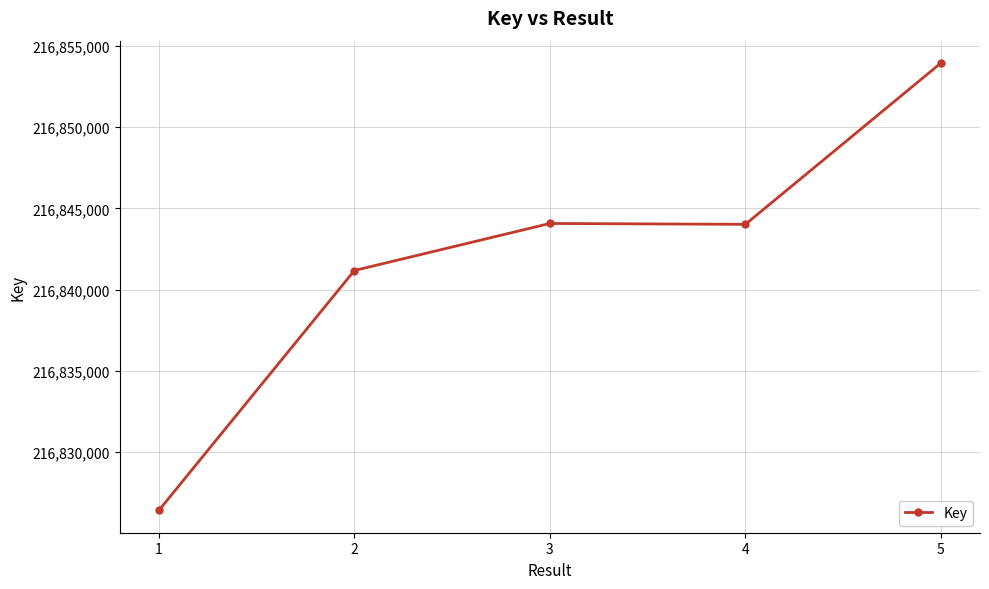

What value does the data have at 4, to the nearest 50?

216844000